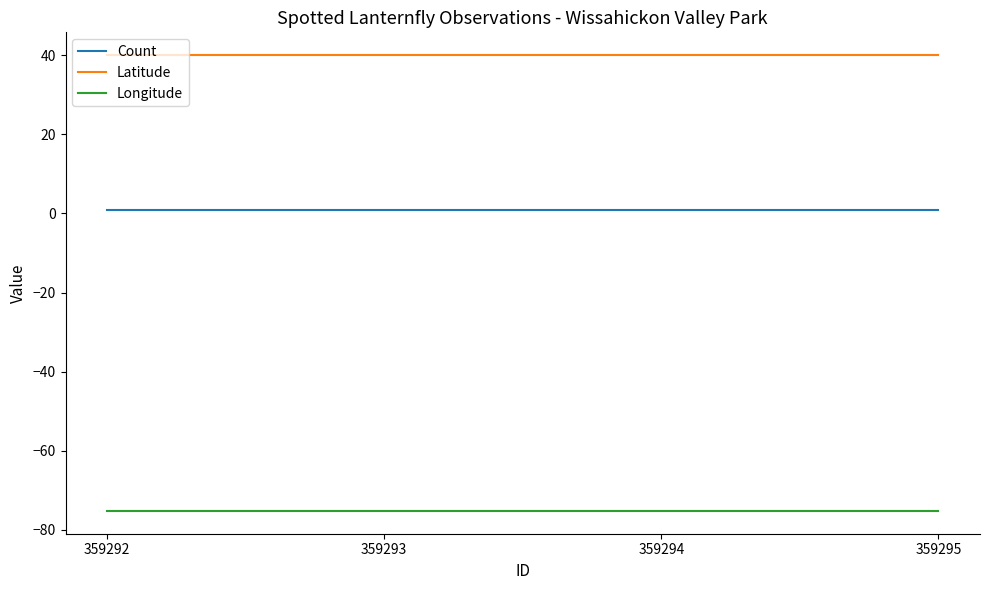

Does the chart have visible grid lines?

No